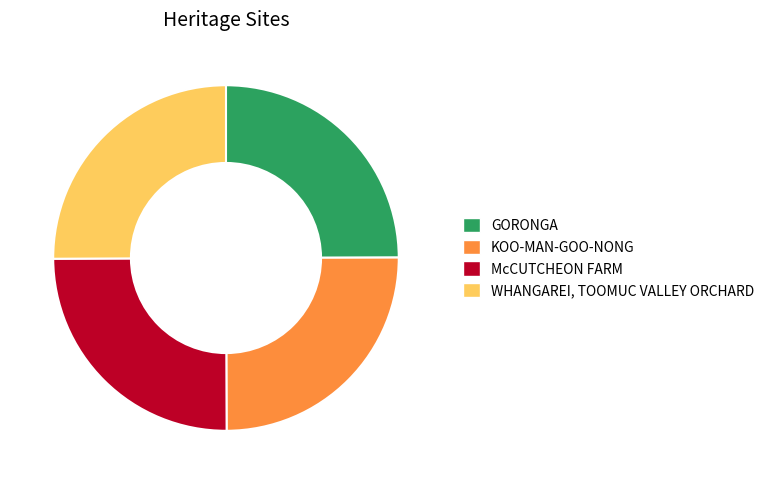

Is there any slice that represents more than half of the pie?

No